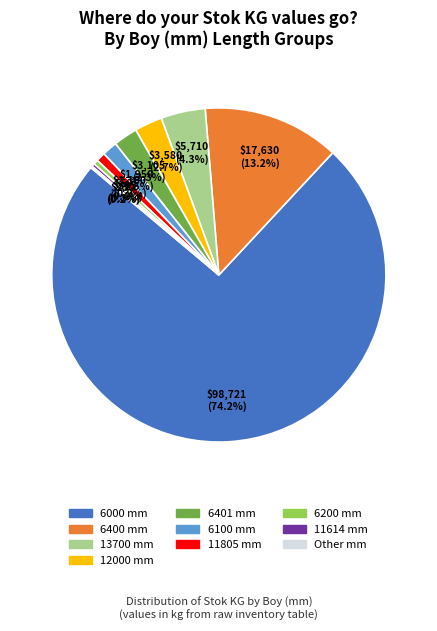

Is there any slice that represents more than half of the pie?

Yes